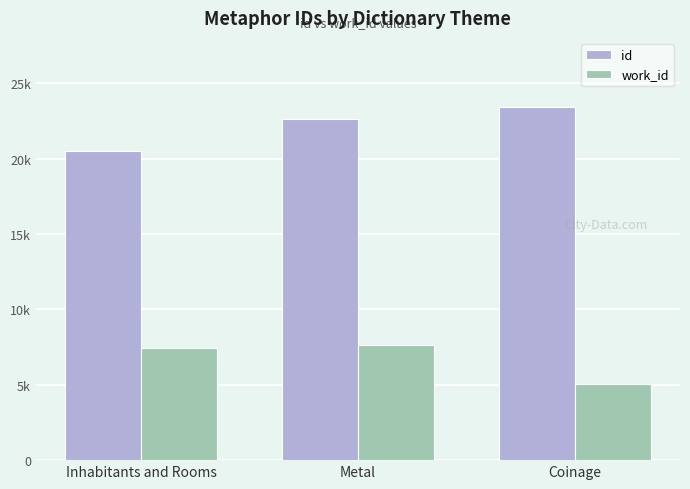

What is the difference between the second highest and minimum values in the work_id series?

2344